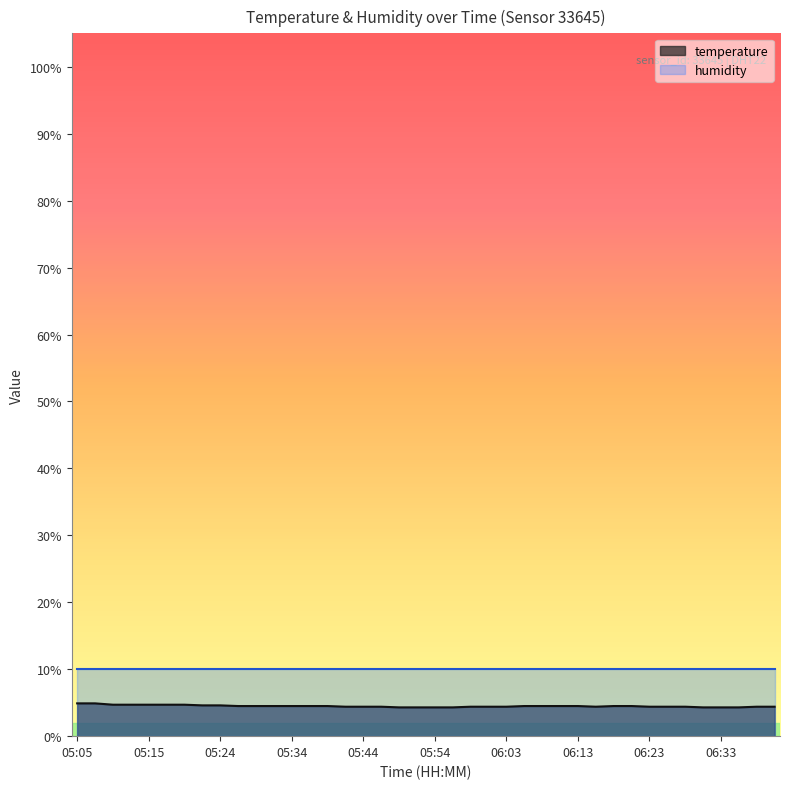

How many points are lower than both their immediate neighbors (excluding endpoints)?

1